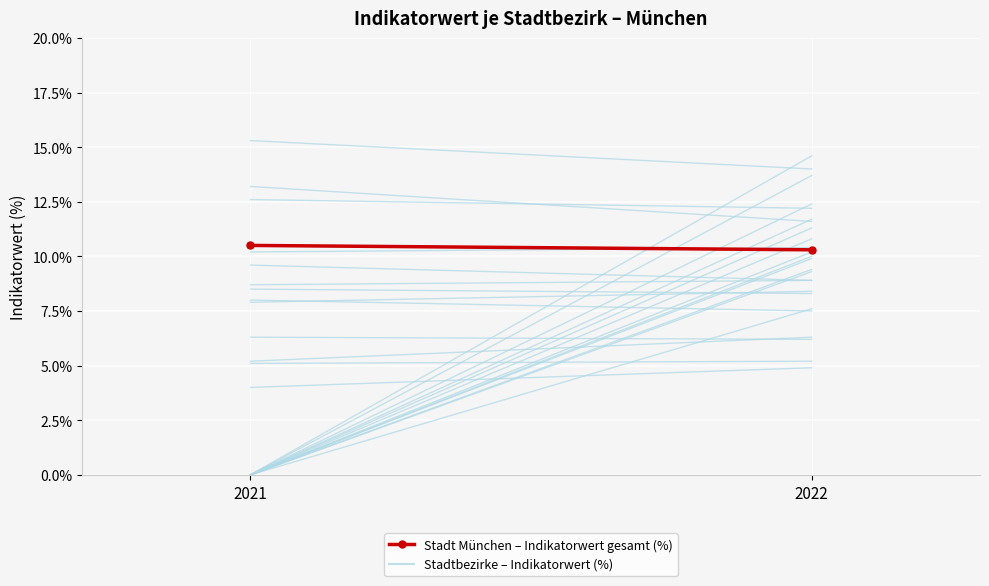

Where is Stadtbezirke – Indikatorwert (%) nearest to the value 10?

2022